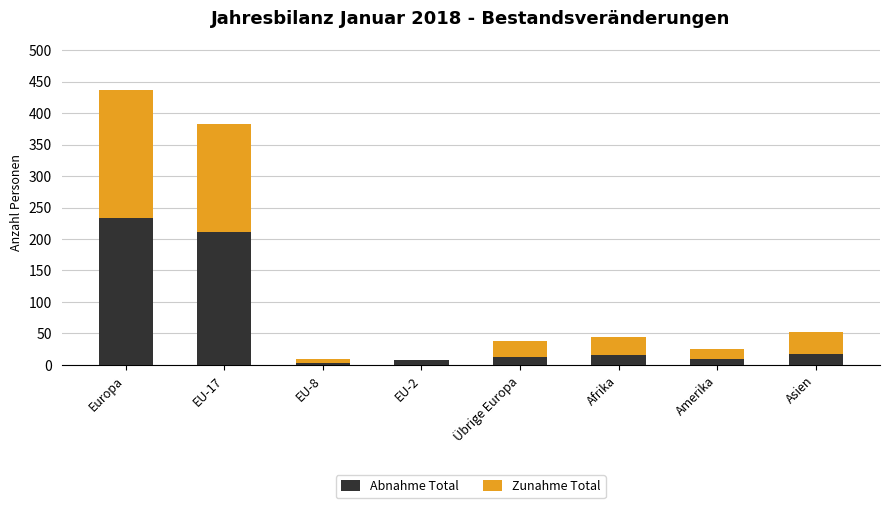

Does the chart contain stacked bars?

Yes